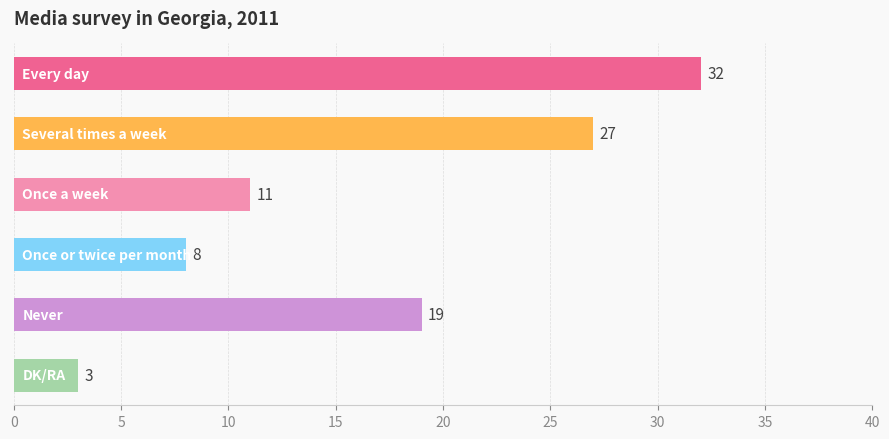

How many bars are there in total?

6